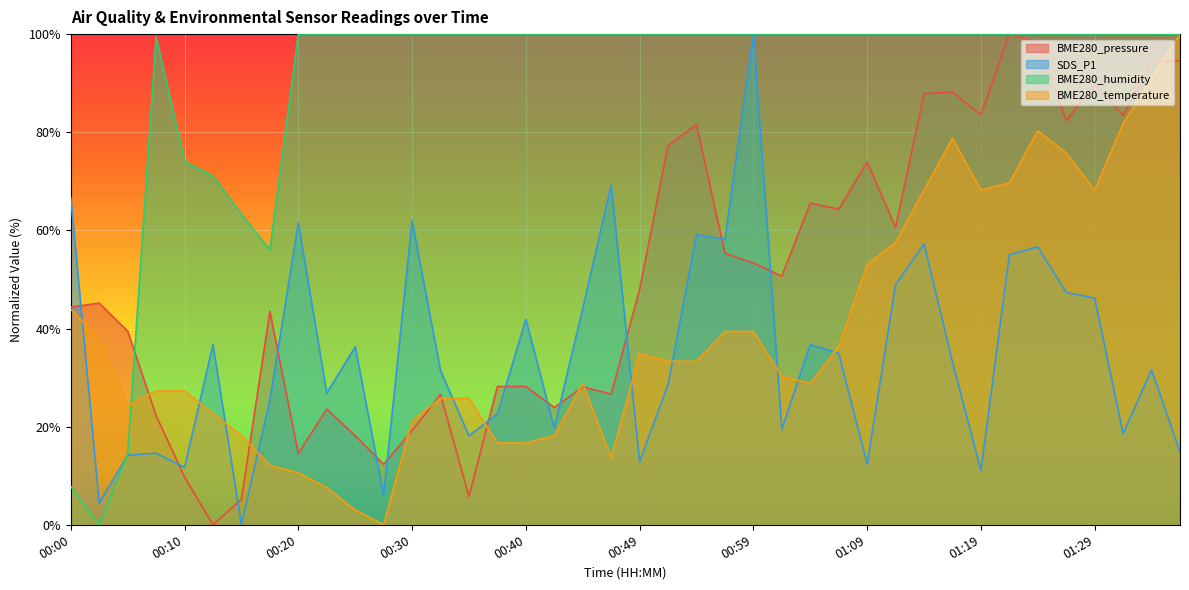

The value of BME280_temperature at 00:37 is 25.1. True or false?

False